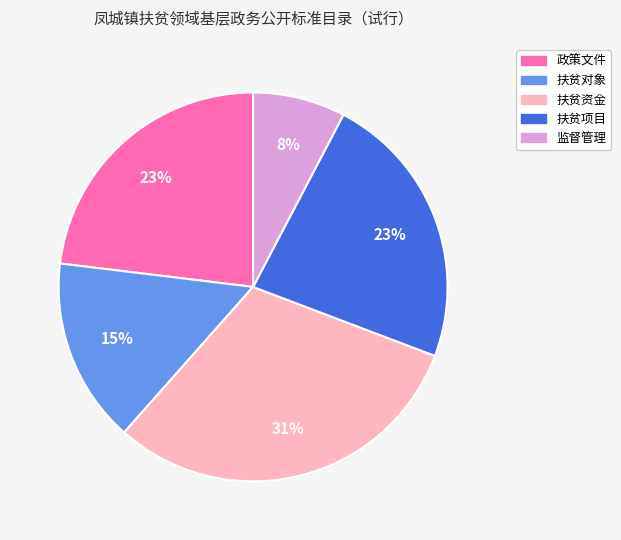

The 扶贫资金 slice represents 22% of the pie. True or false?

False